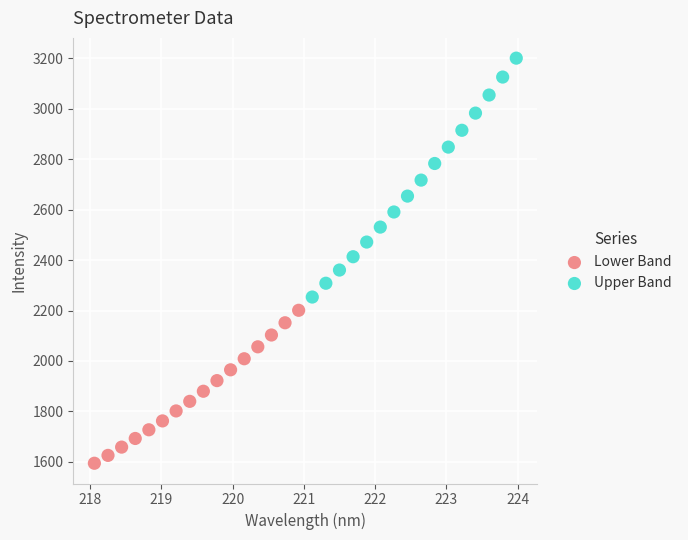

Which series reaches the minimum Y coordinate?

Lower Band